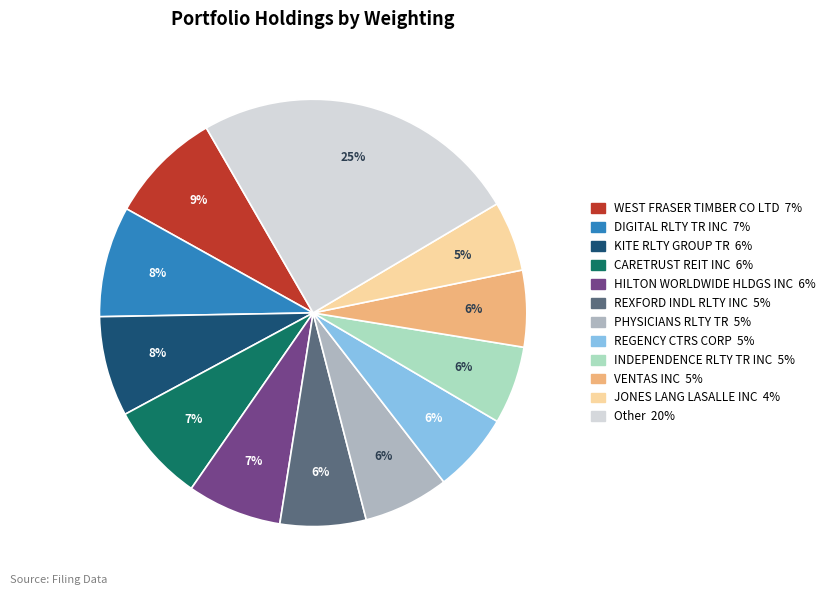

Count the number of slices in the pie.

12